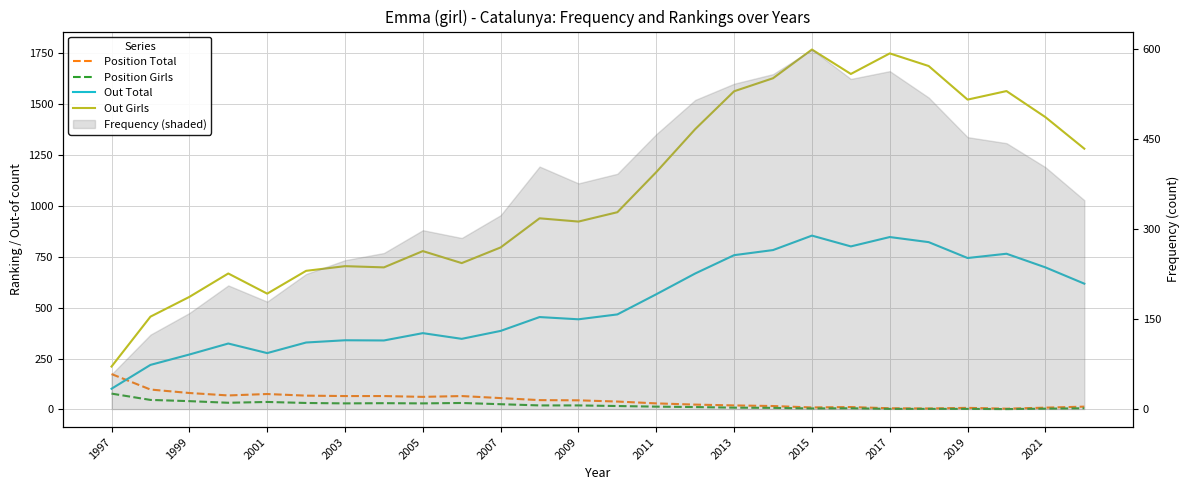

The value of Out Total at 17 is 1220. True or false?

False